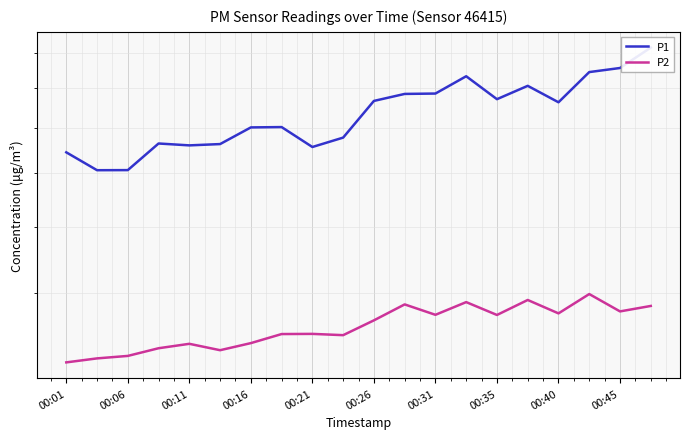

In P1, how many points are lower than both neighbors (excluding endpoints)?

5